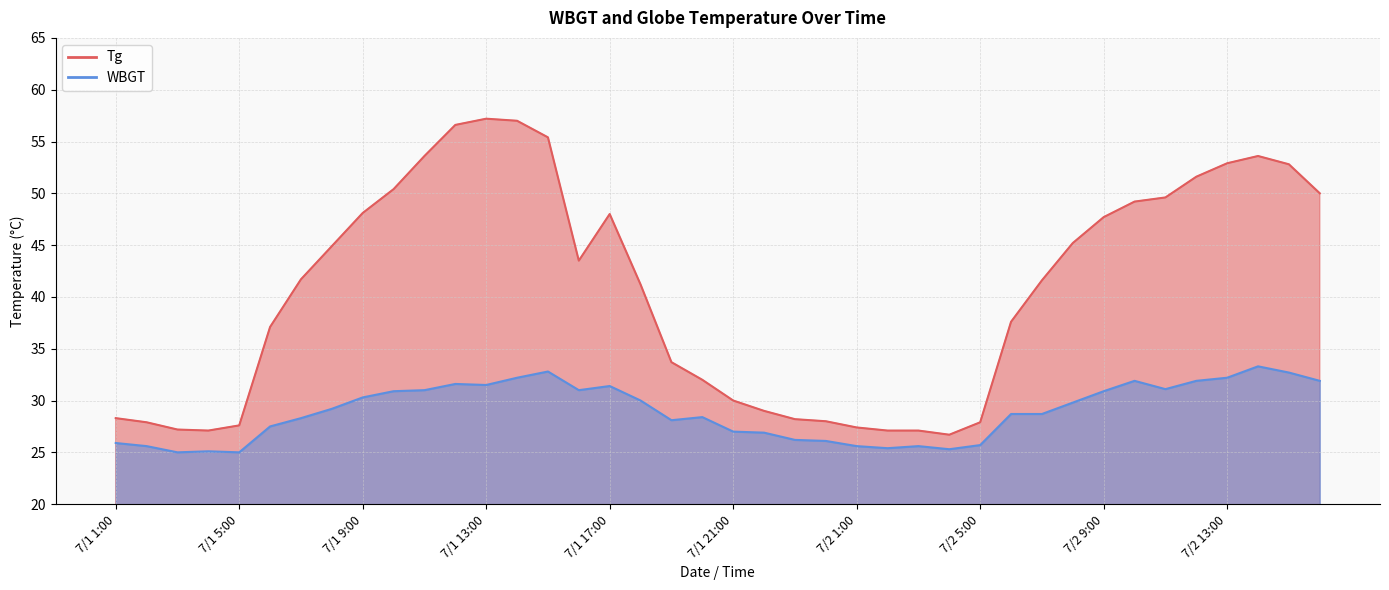

Which series has the largest total across all categories?

Tg